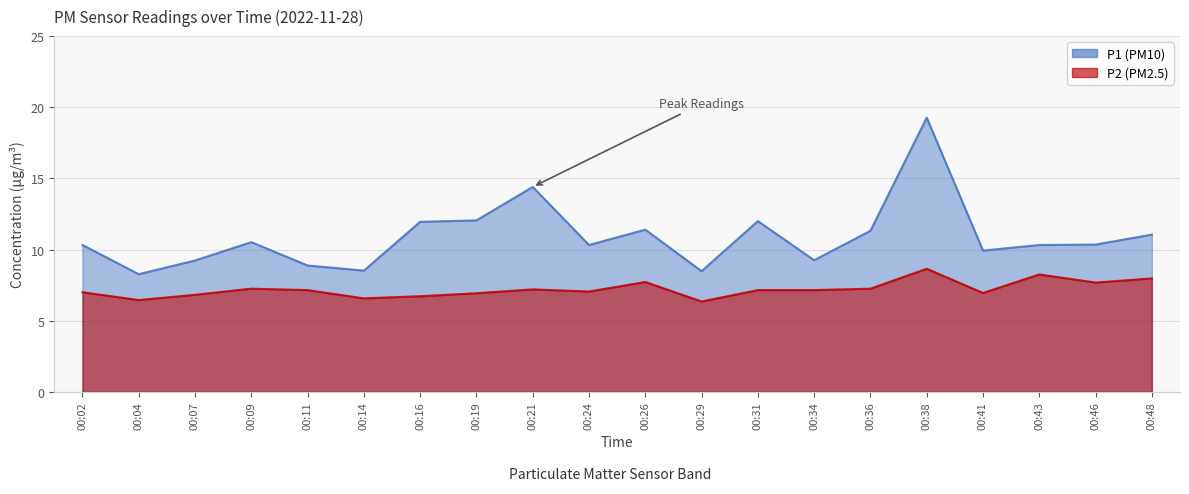

True or false: P2 and P1 cross at least once.

False